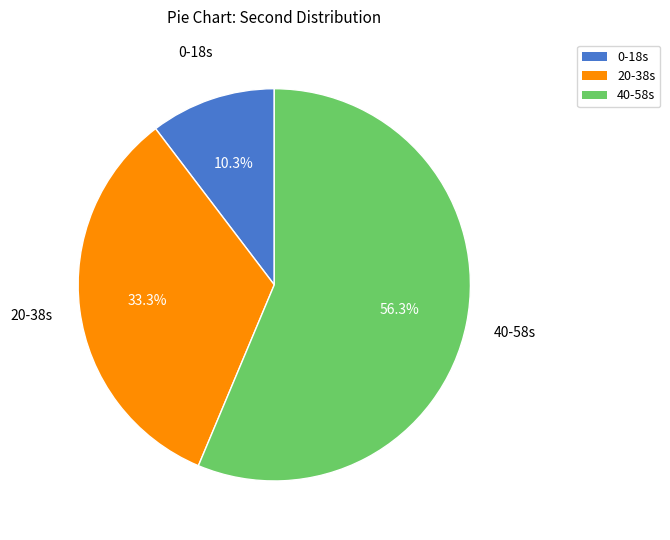

Is there a majority slice in this chart?

Yes